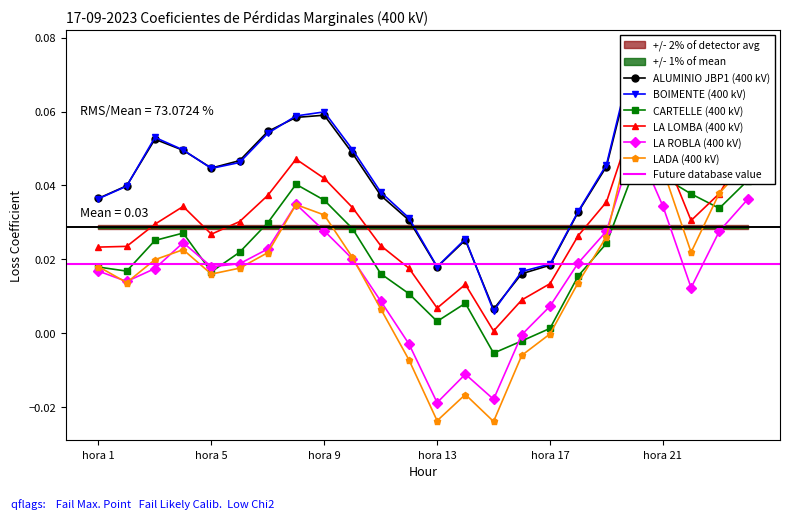

At which label is BOIMENTE (400 kV) closest to 0?

hora 15